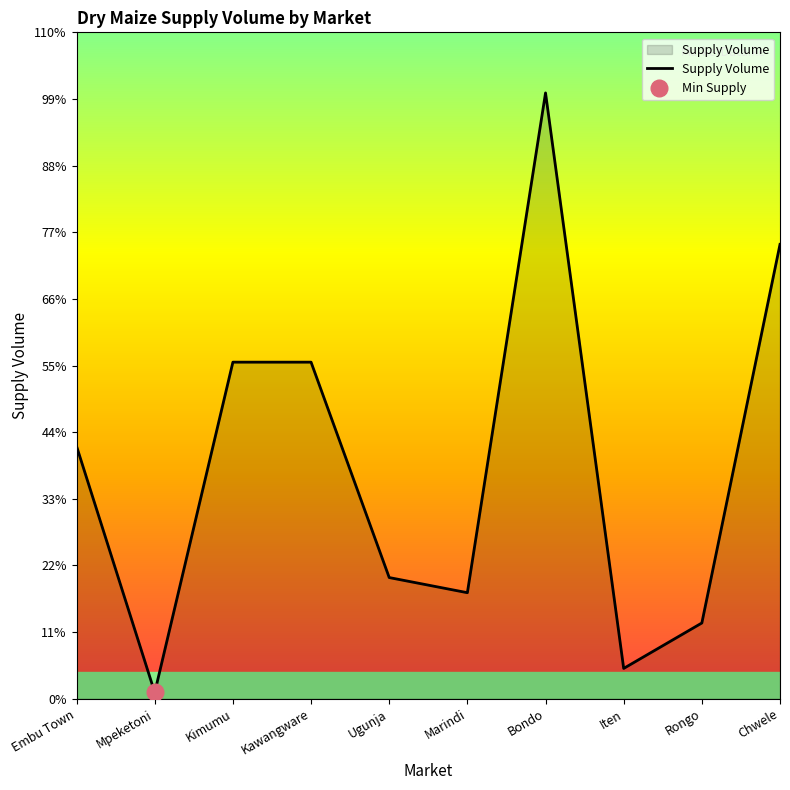

Where is the first local maximum?

Bondo